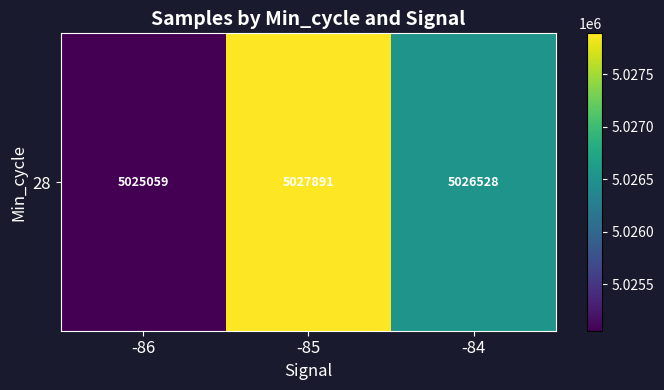

List the labels in order of value, largest first.

-85, -84, -86